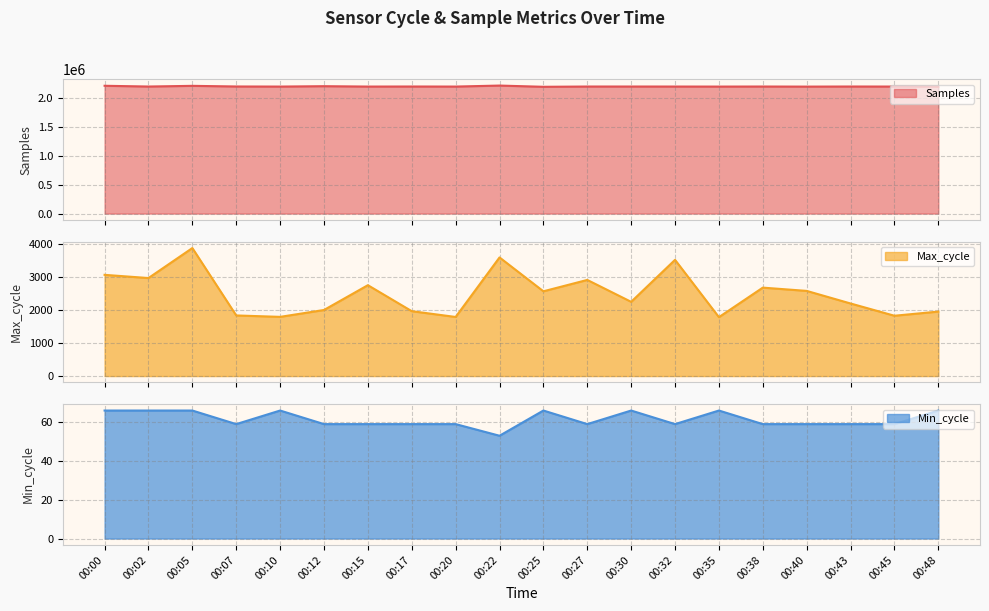

What is the minimum value for Samples?

2200657